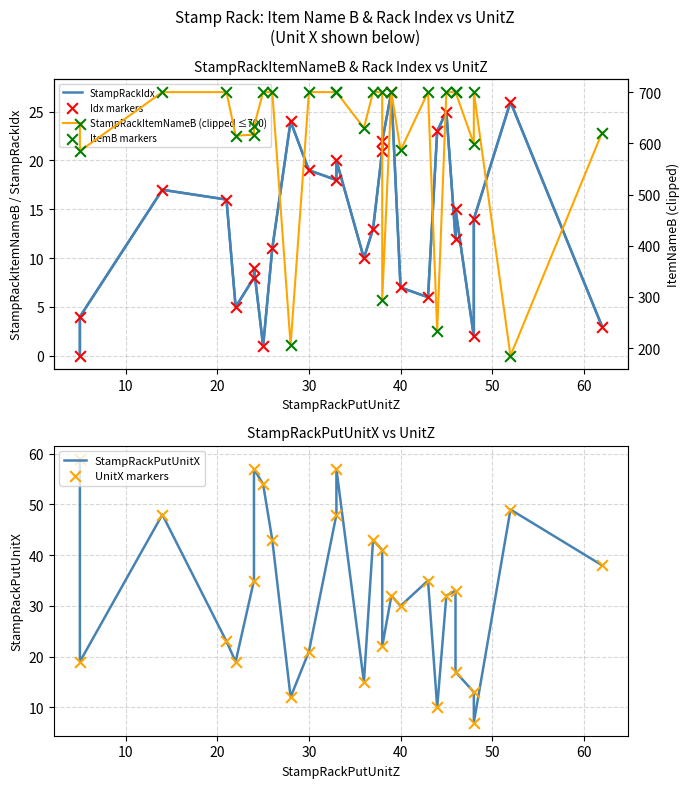

Which series contains the highest Y value?

StampRackItemNameB (clipped ≤700)